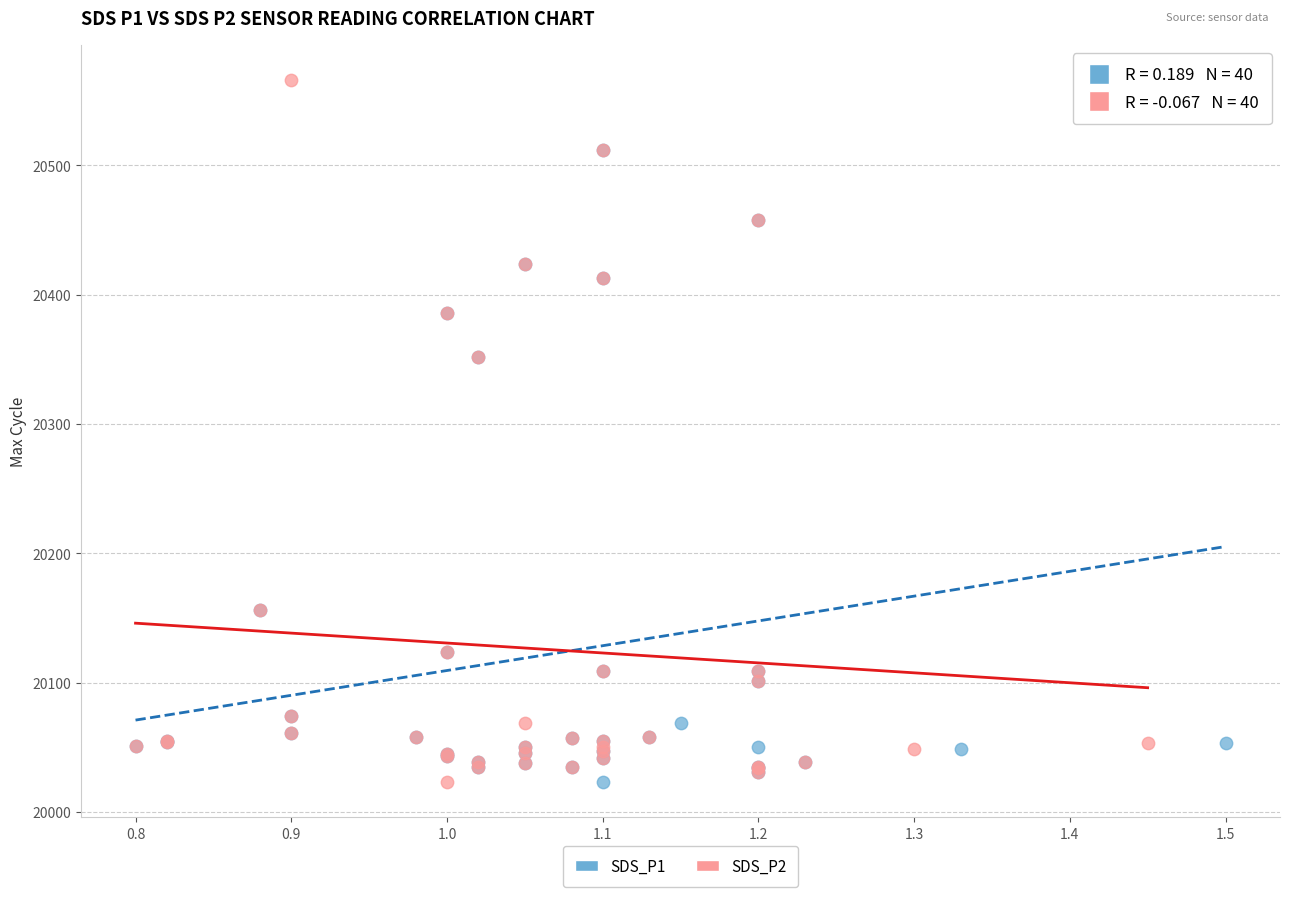

What are all the series names shown in the legend?

SDS_P1, SDS_P2